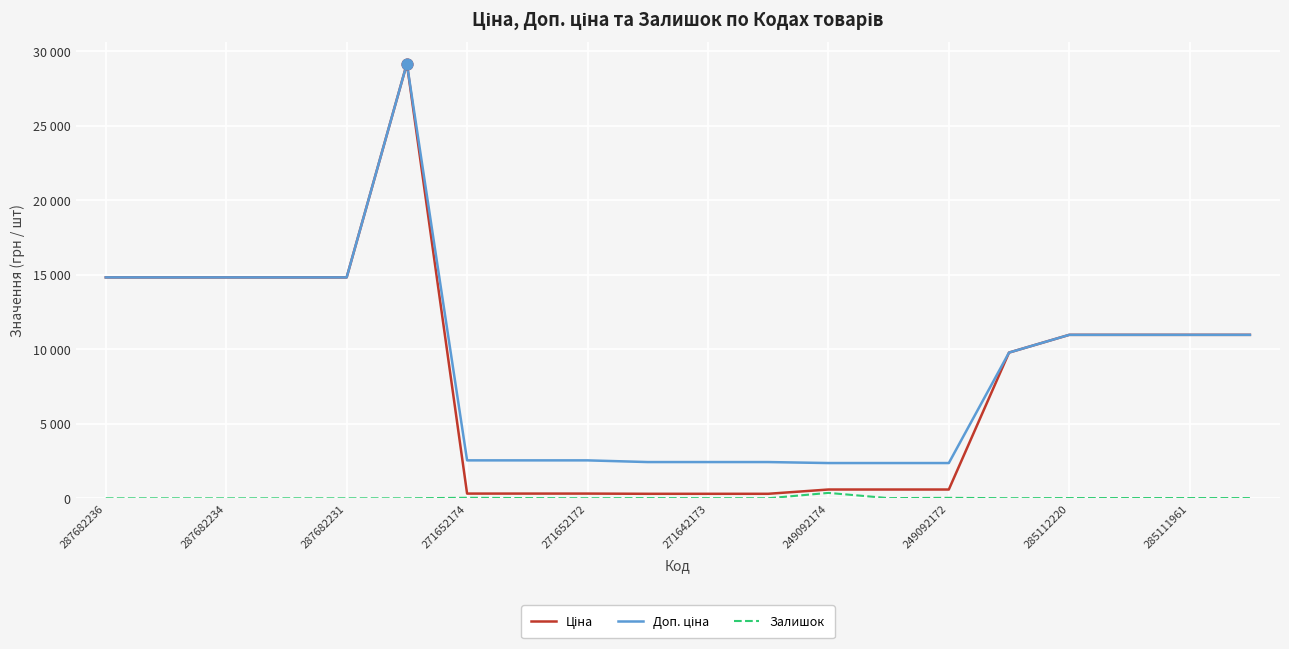

At how many categories does at least one series exceed 23926?

1